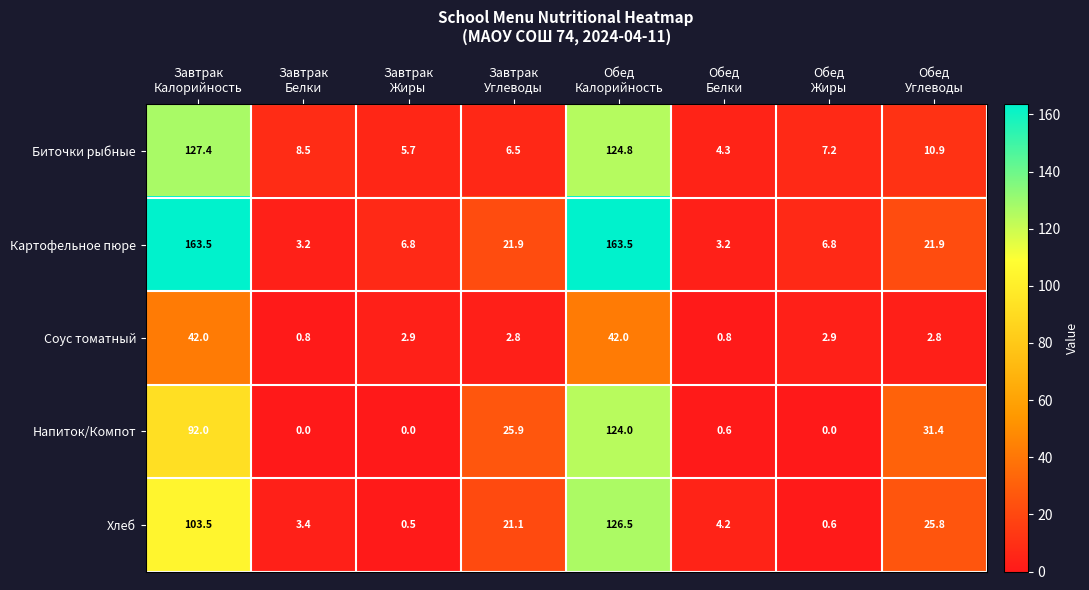

At which category is the sum across all series the highest?

Обед
Калорийность